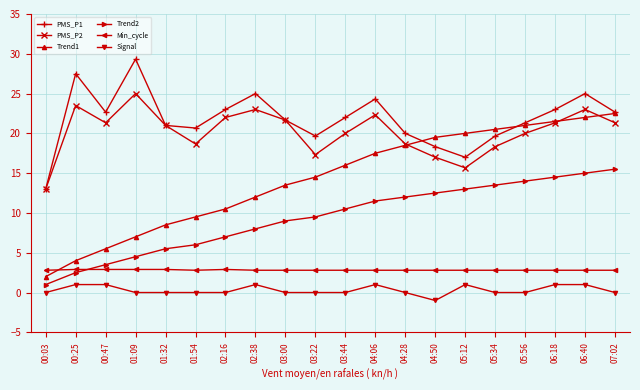

True or false: Trend2 has a value of 3.5 at 00:47.

True